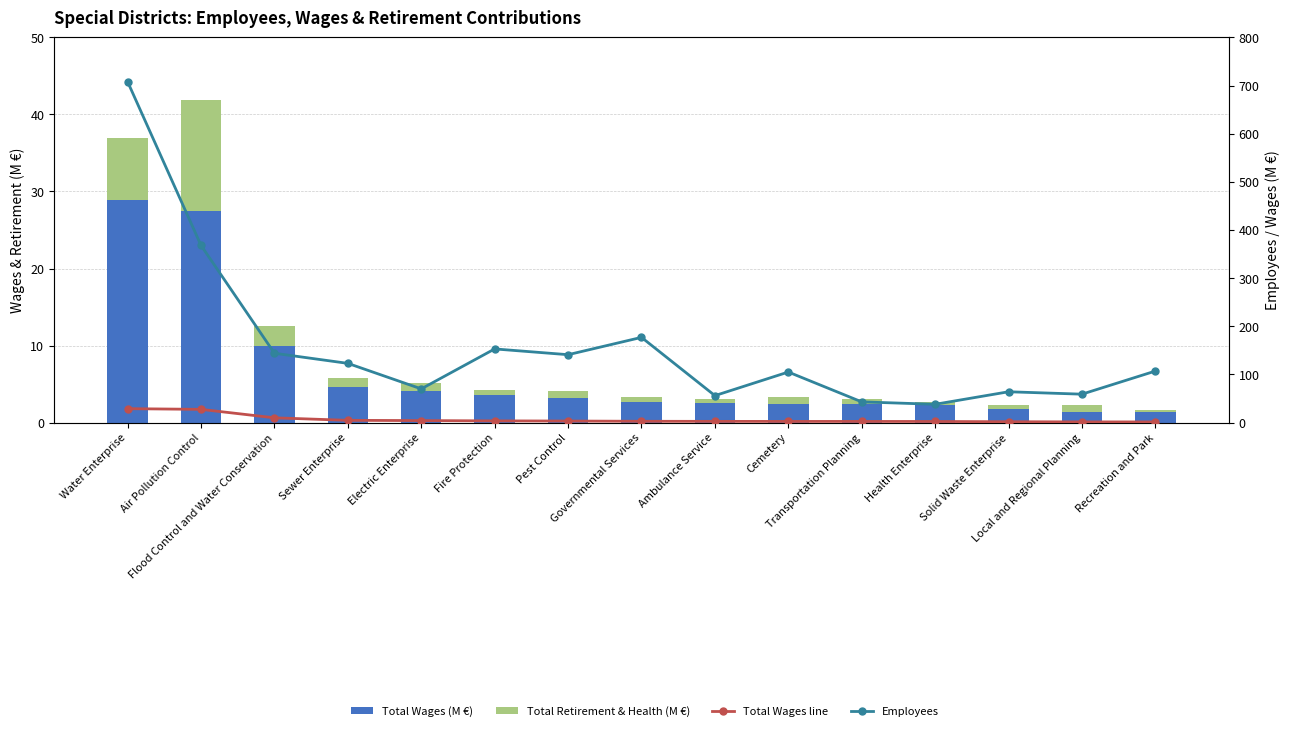

Rank the series by their maximum value, from lowest to highest.

Total Retirement & Health (M €), Total Wages (M €), Total Wages (M €) — line, Employees